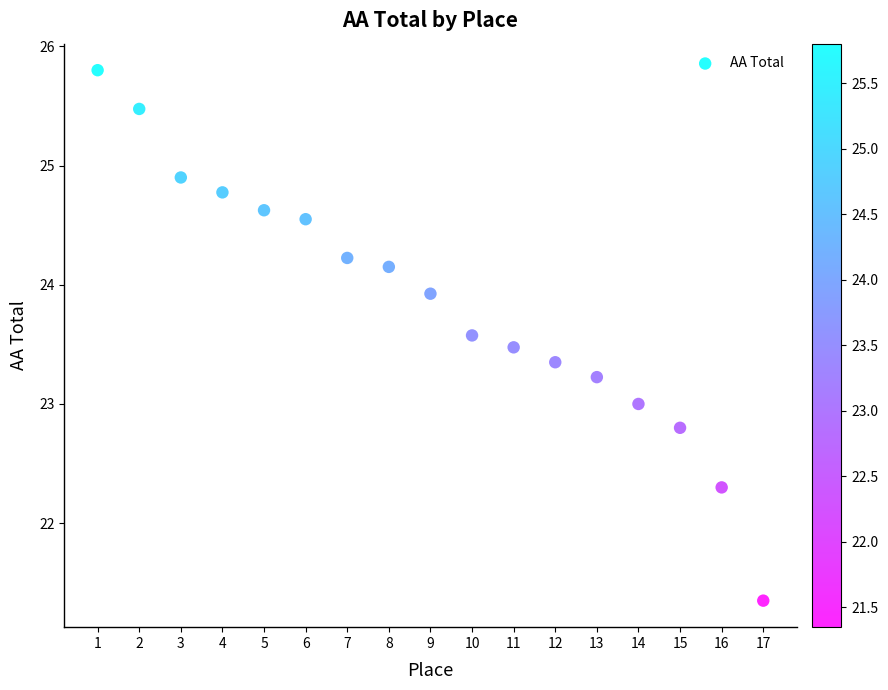

What is the range of X values (max minus min)?

16.0